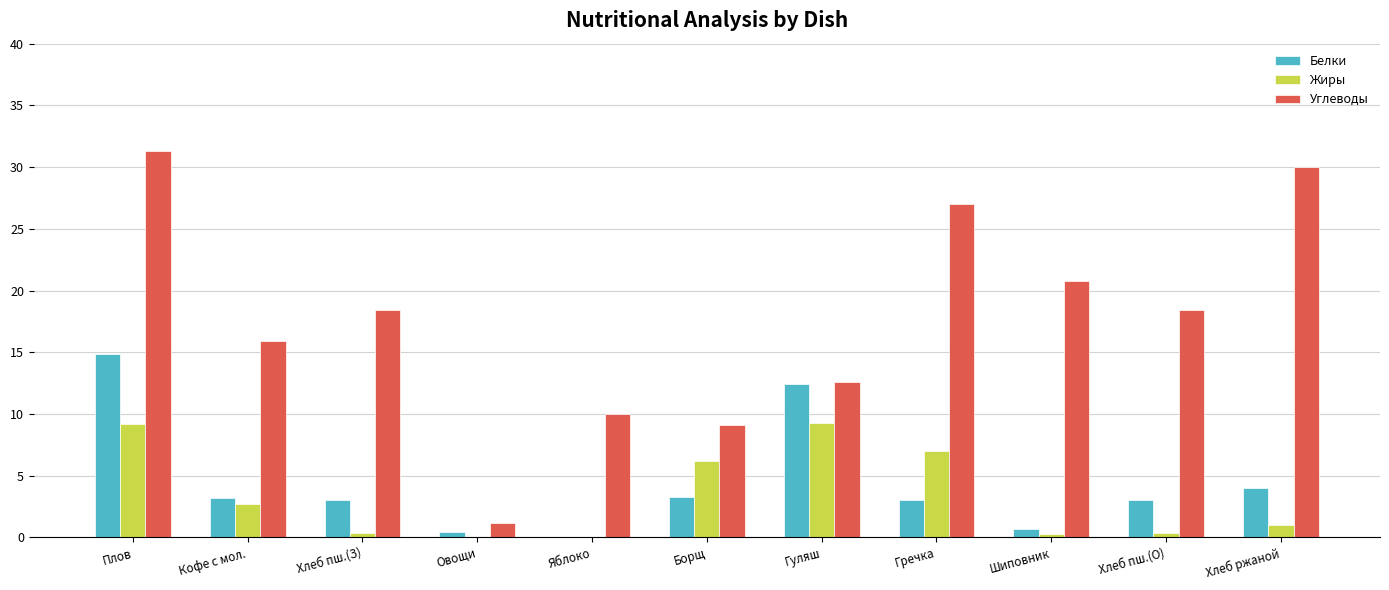

What is the sum of all Белки values?

47.8